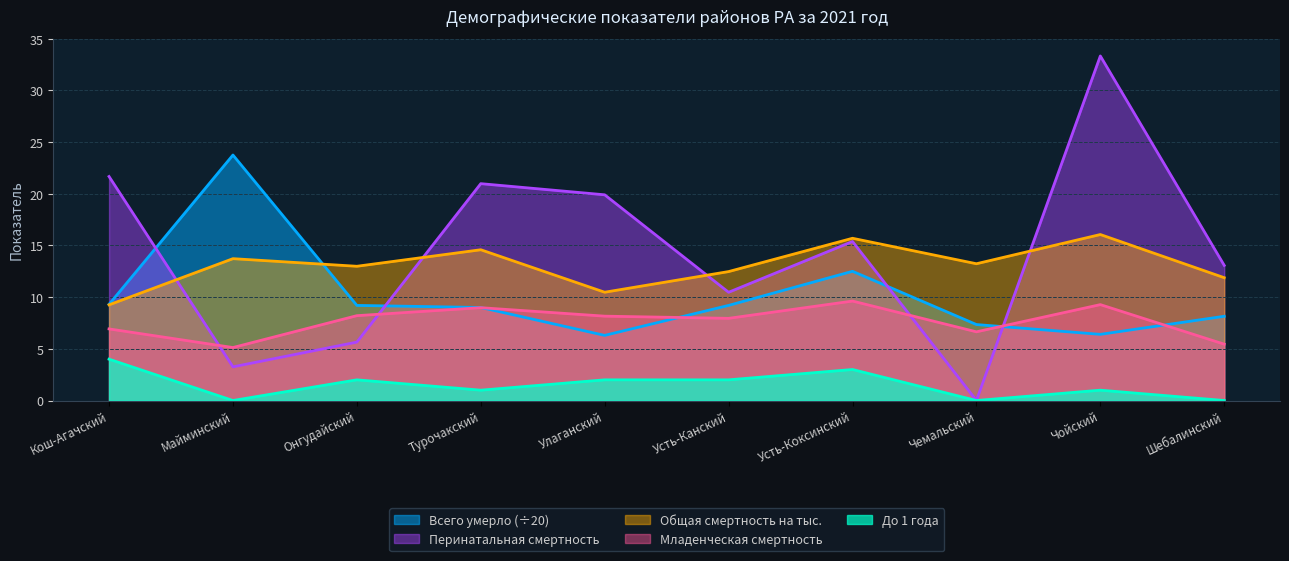

Where is the first local maximum for Всего умерло?

Майминский